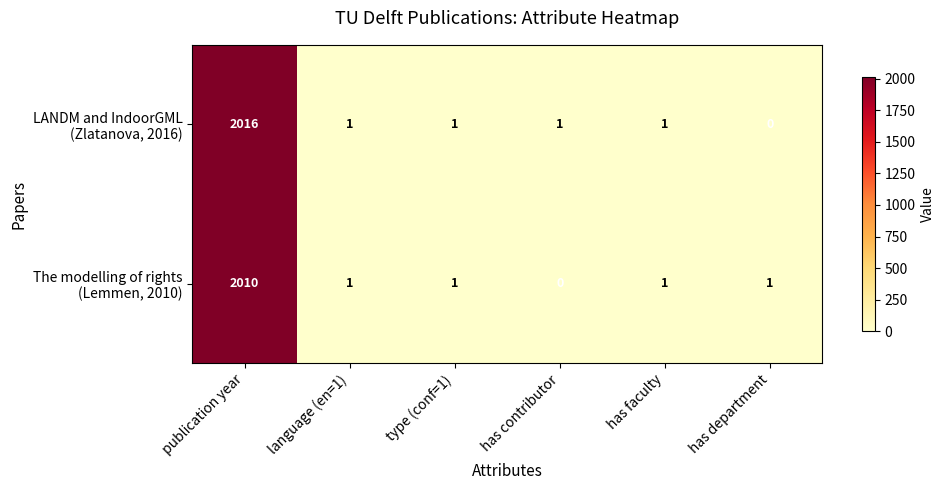

What is the maximum value shown in the chart?

2016